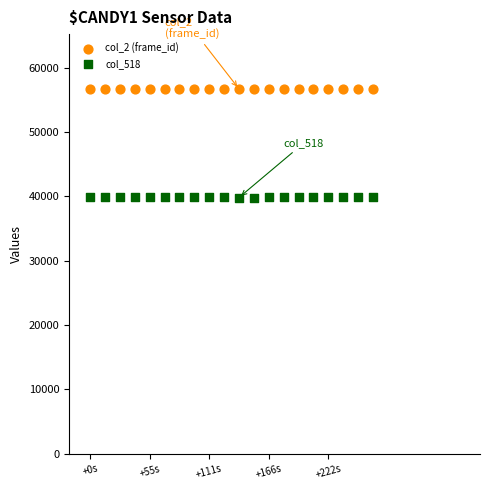

What are all the series names shown in the legend?

col_2 (frame_id), col_518